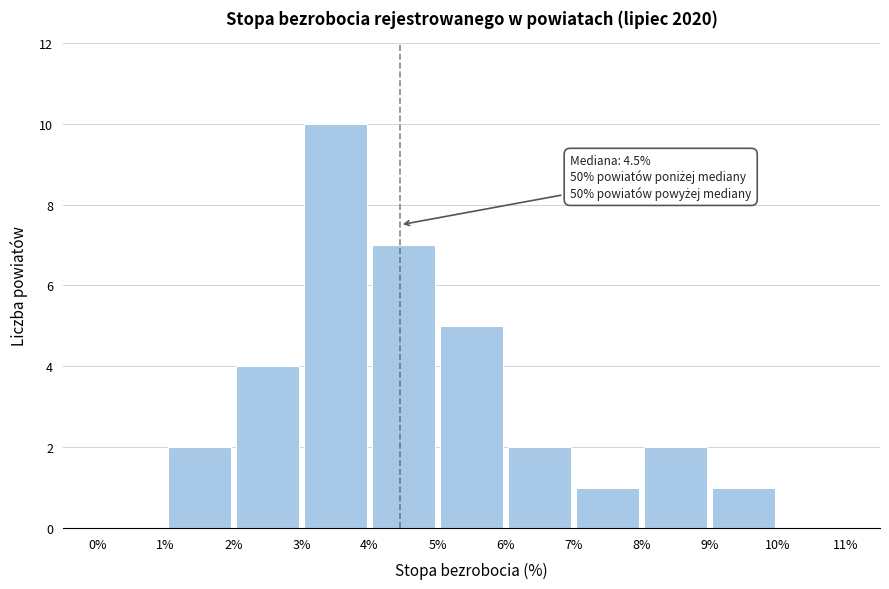

Over which range of the x-axis is the bar tallest?

3% to 4%